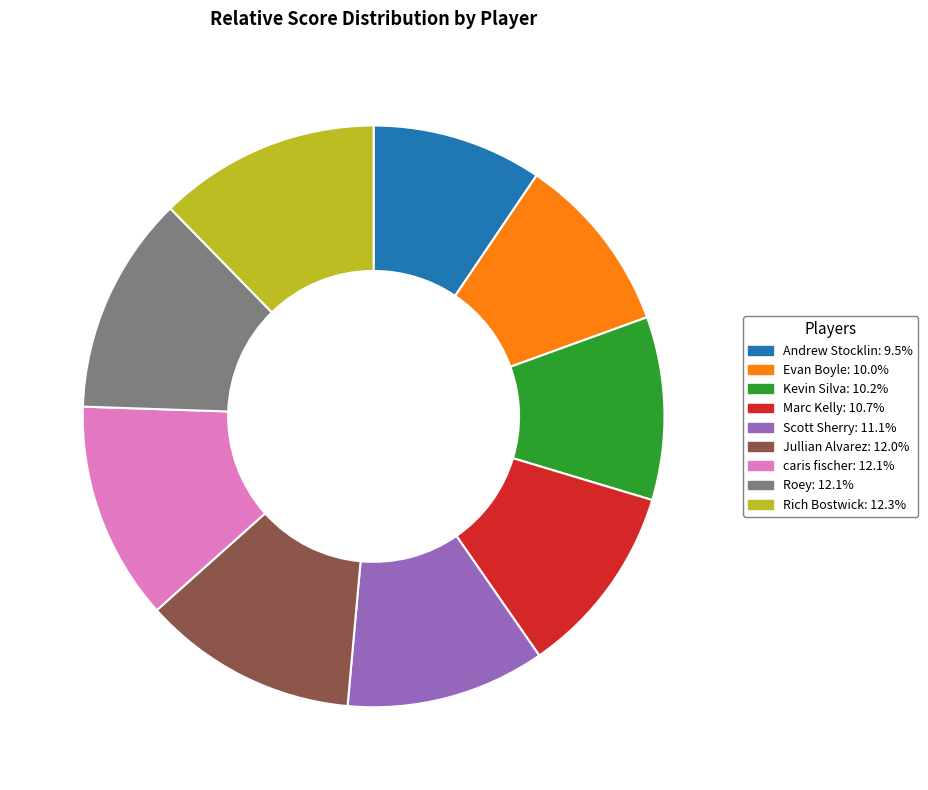

How many slices are in this pie chart?

9